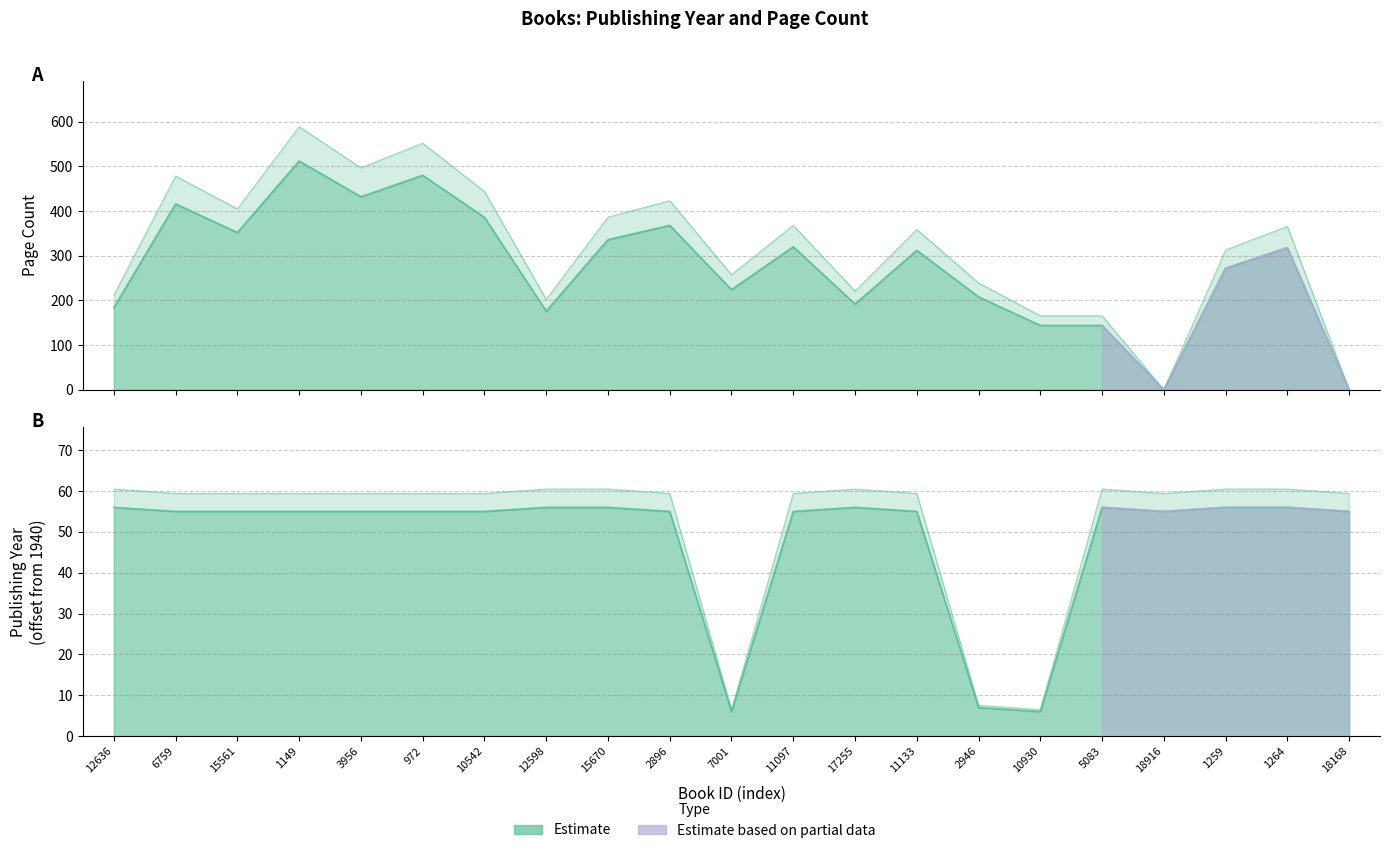

Which has a higher value, 15561 or 18916?

15561